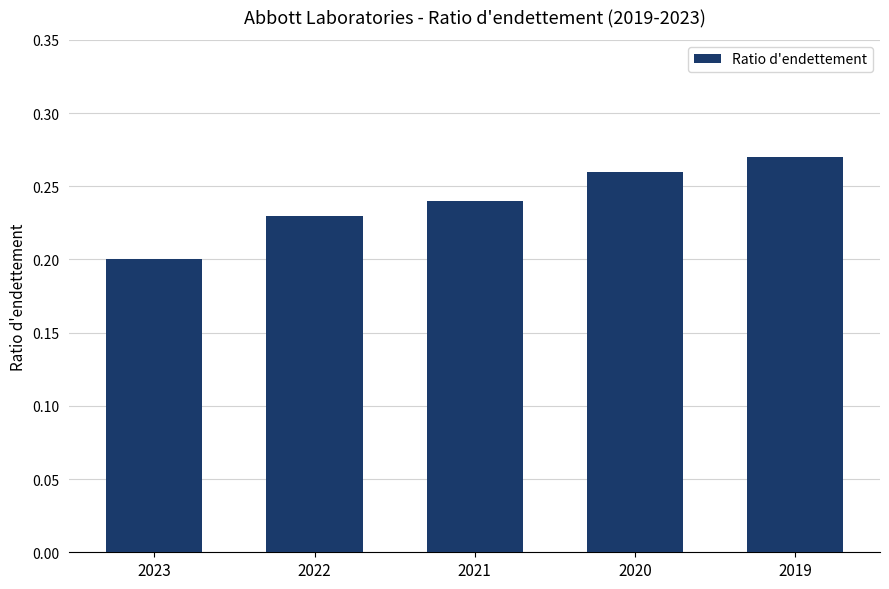

What is the sum of the values at 2020 and 2021?

0.5